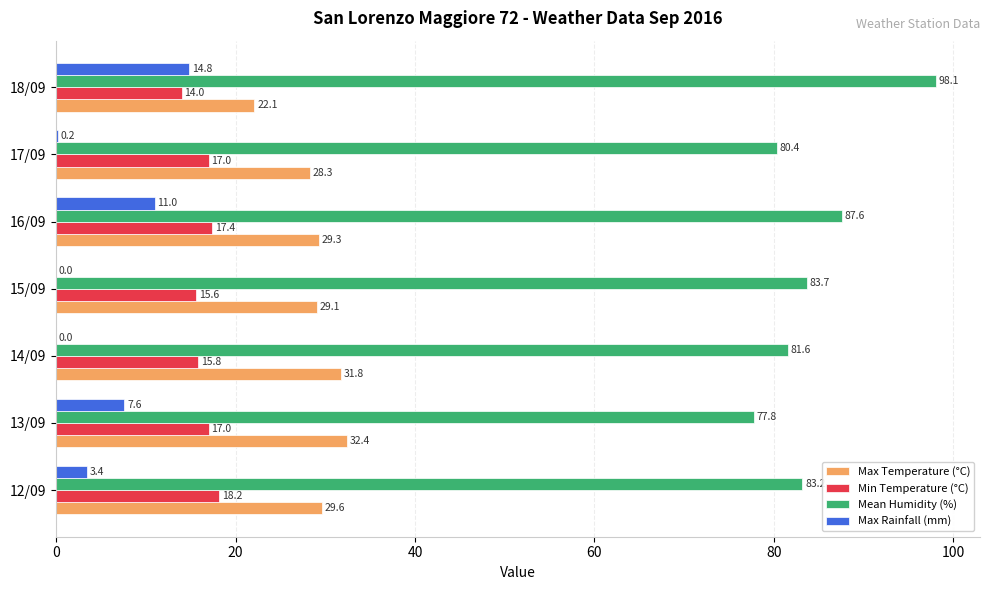

Where is Min Temperature (°C) nearest to the value 16?

14/09